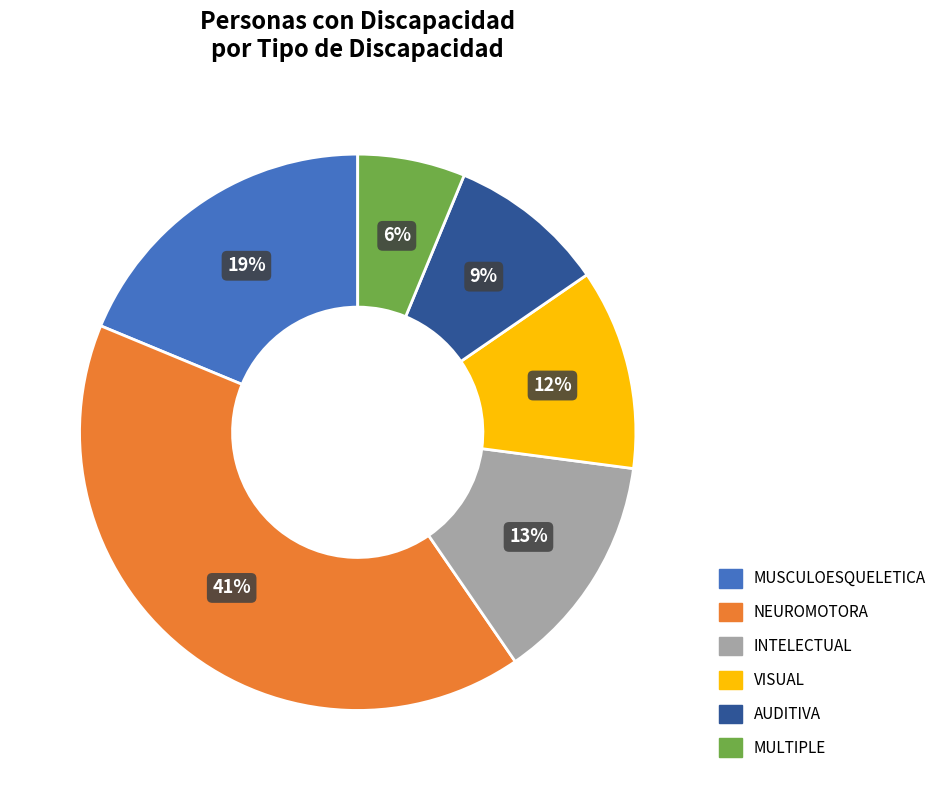

True or false: AUDITIVA accounts for 1% of the total.

False